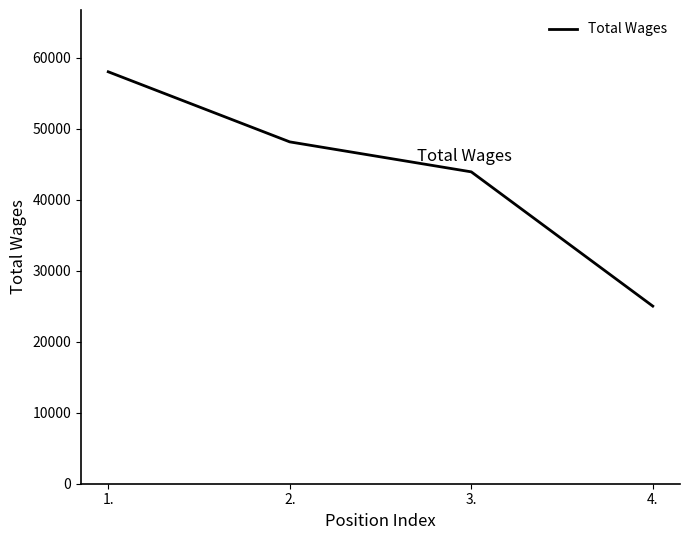

At which category does the chart reach its minimum across all series?

4.